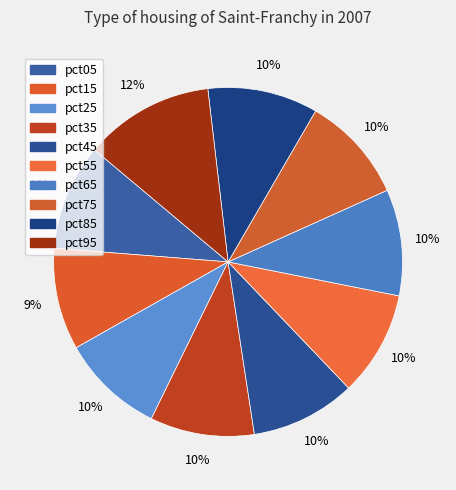

How many segments does this pie chart have?

10